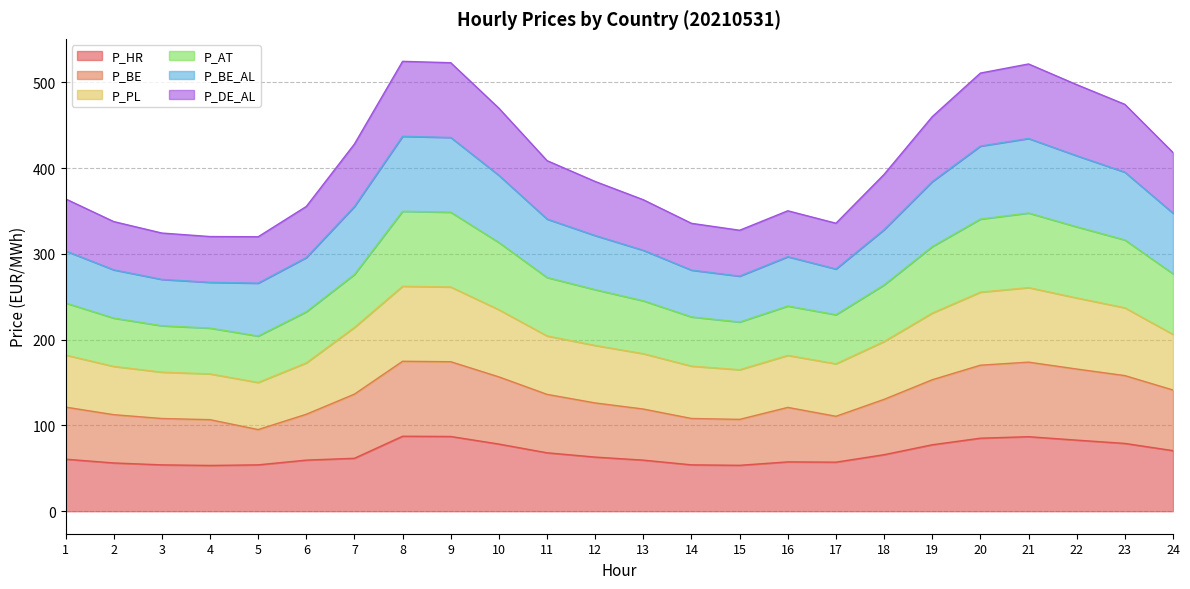

What value does the P_HR series have at 18?

65.9